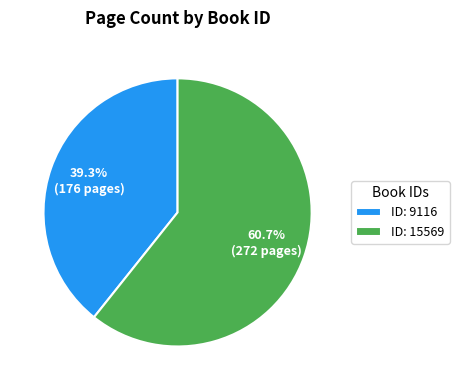

Rank the categories by value from highest to lowest.

ID: 15569, ID: 9116